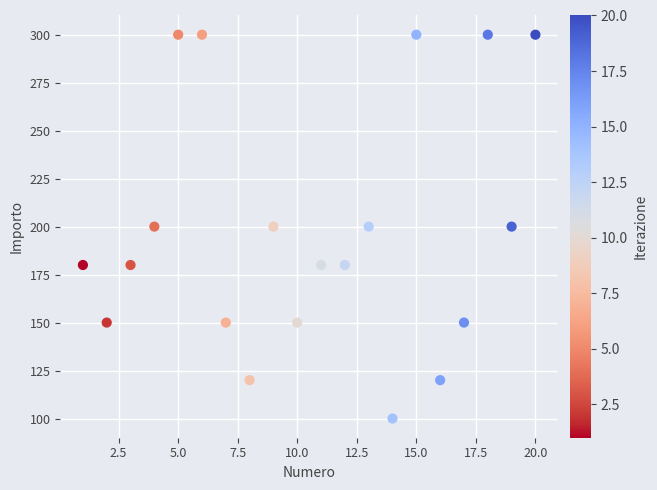

What is the range of Y values (max minus min)?

200